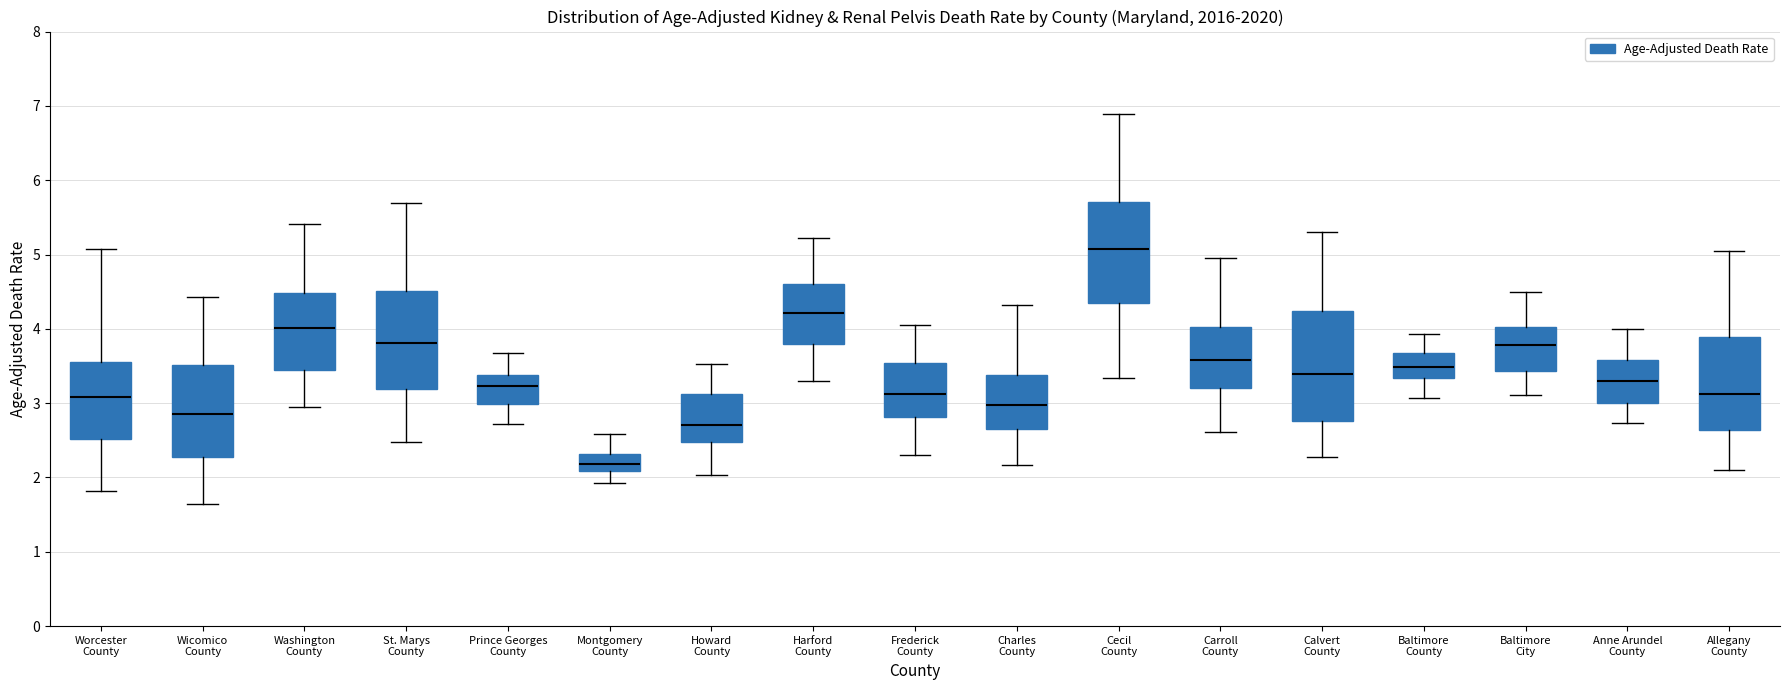

Which box's median line is the lowest?

Montgomery County